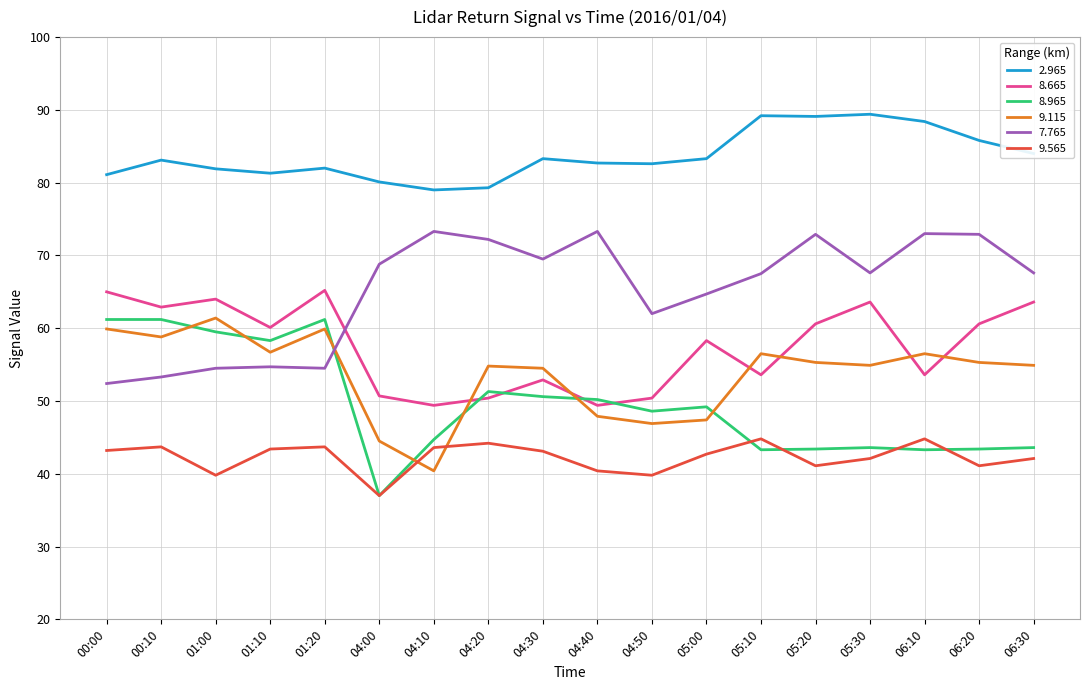

At which label is 9.115 closest to 50?

04:40